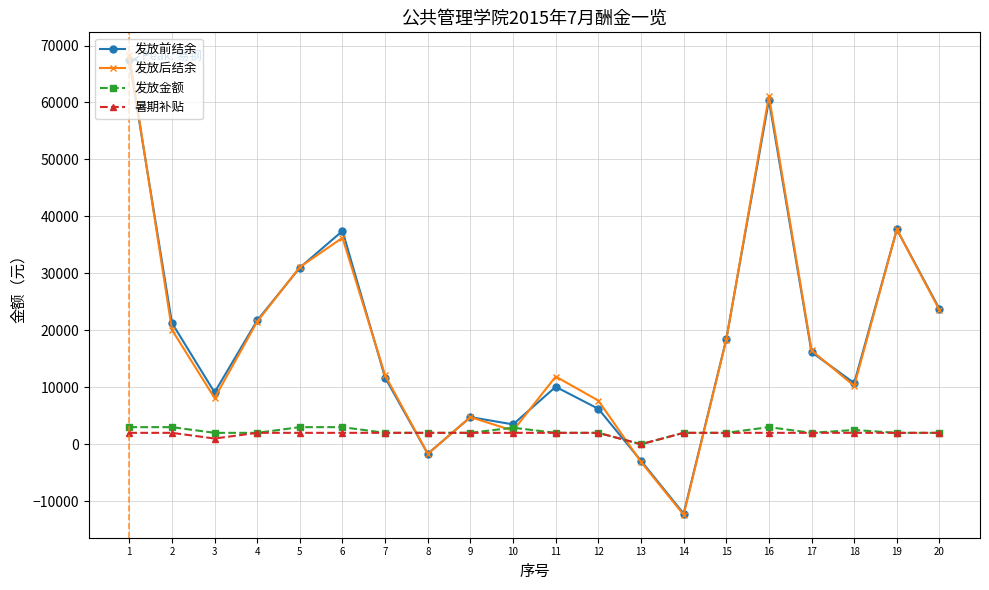

Which series has the widest spread of values?

发放后结余